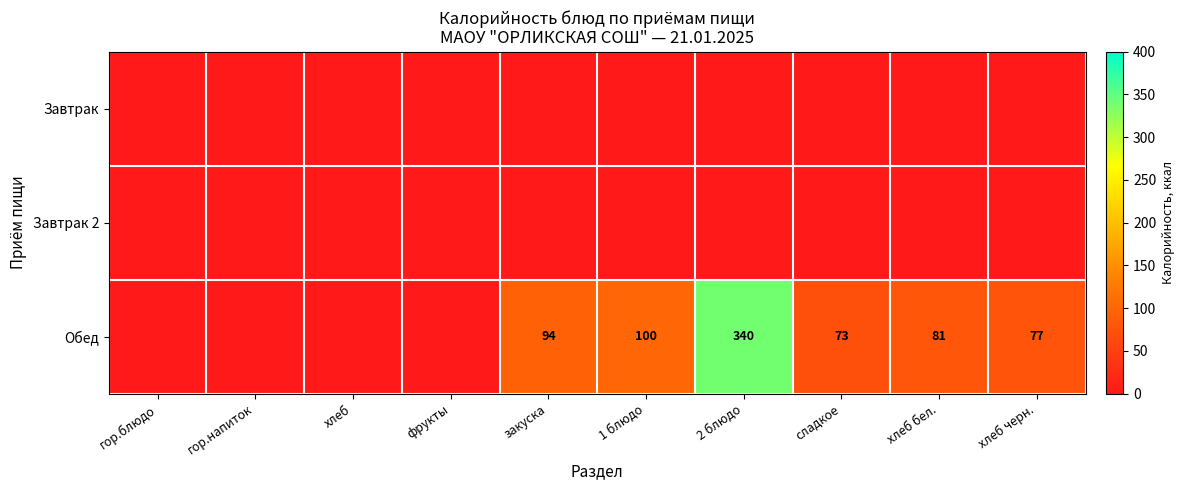

Count the number of data series in this chart.

3